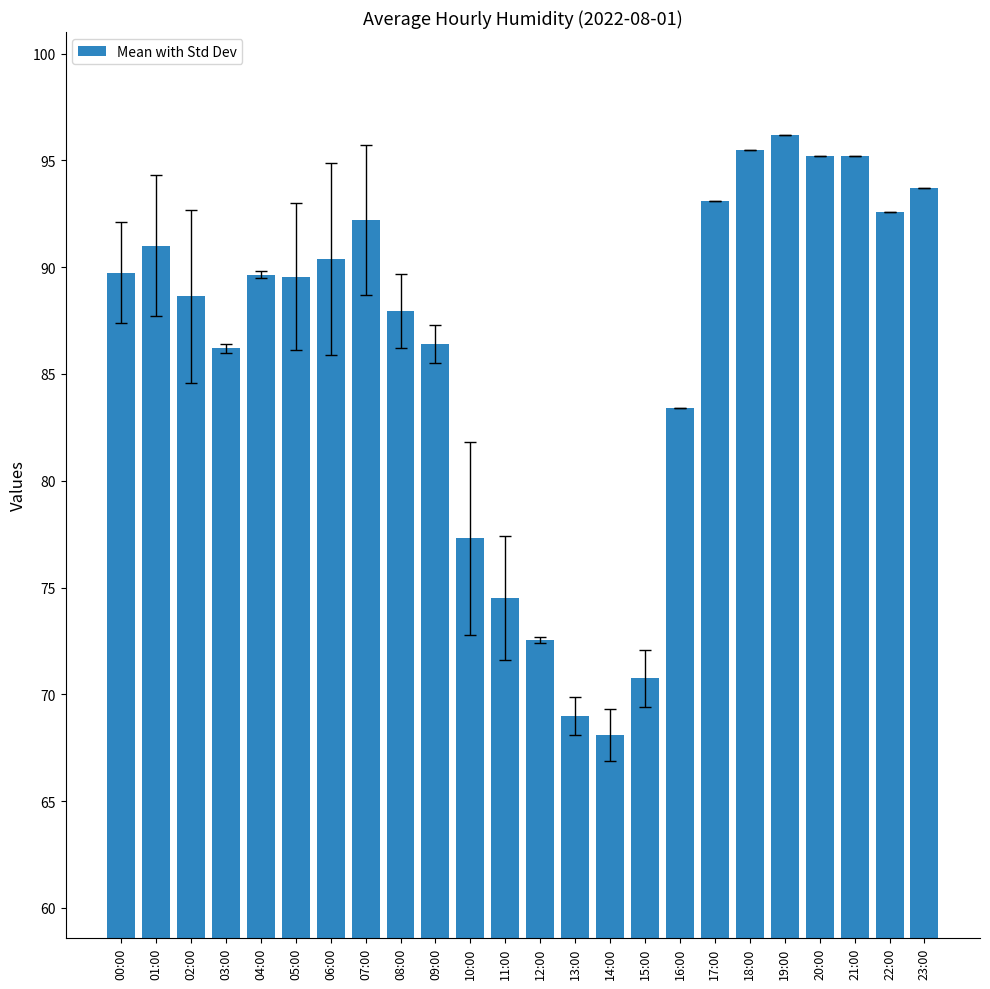

How many data points does each series have?

24